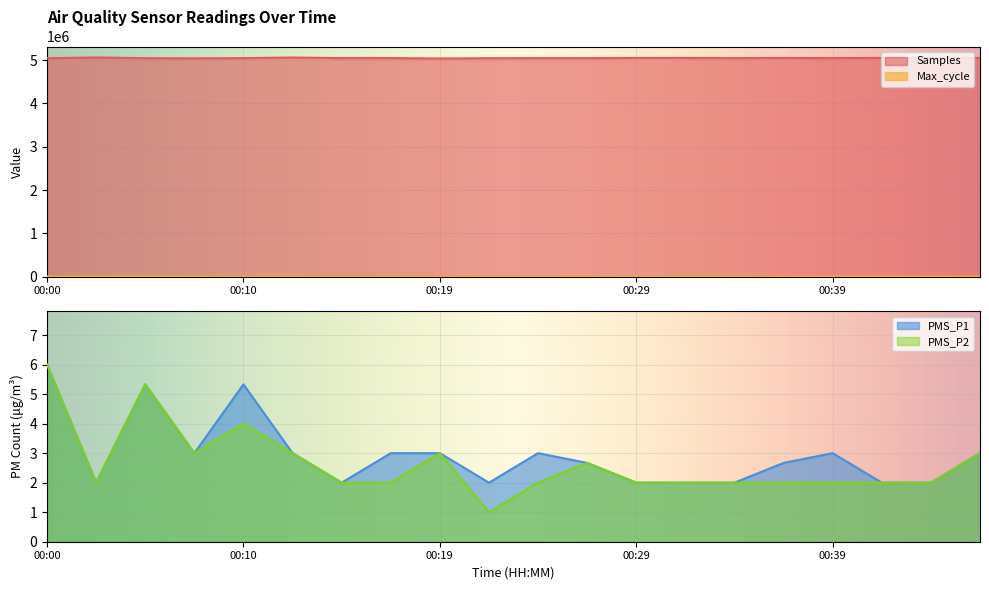

At which category does PMS_P1 reach its first local peak?

00:05